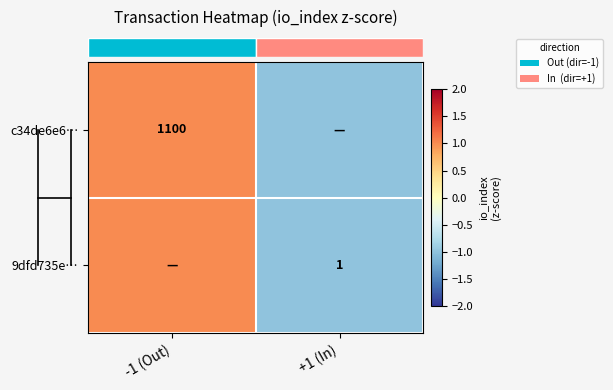

Is it true that row_1 equals 2 at -1 (Out)?

False